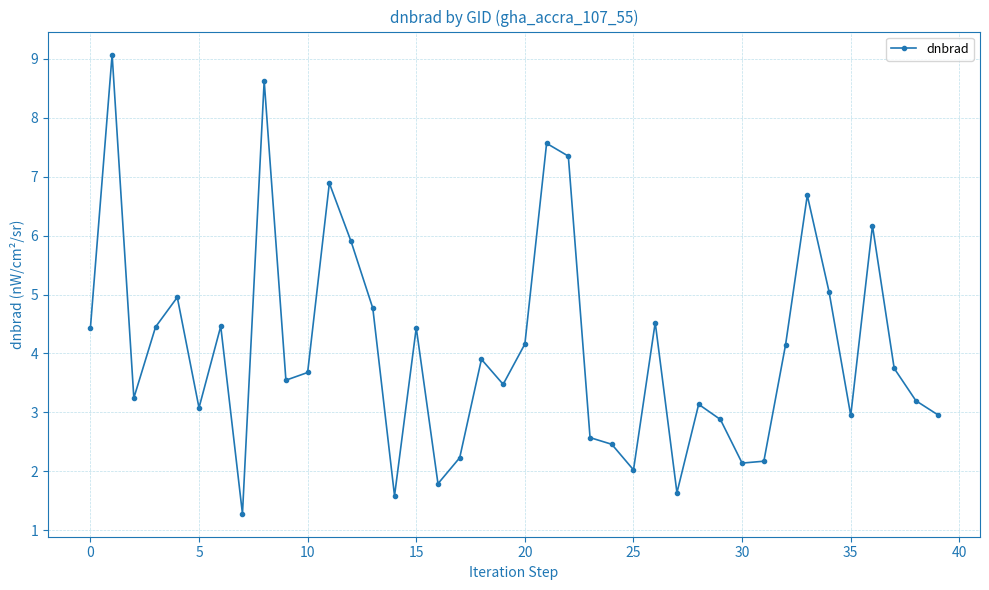

What is the smallest value displayed?

1.3